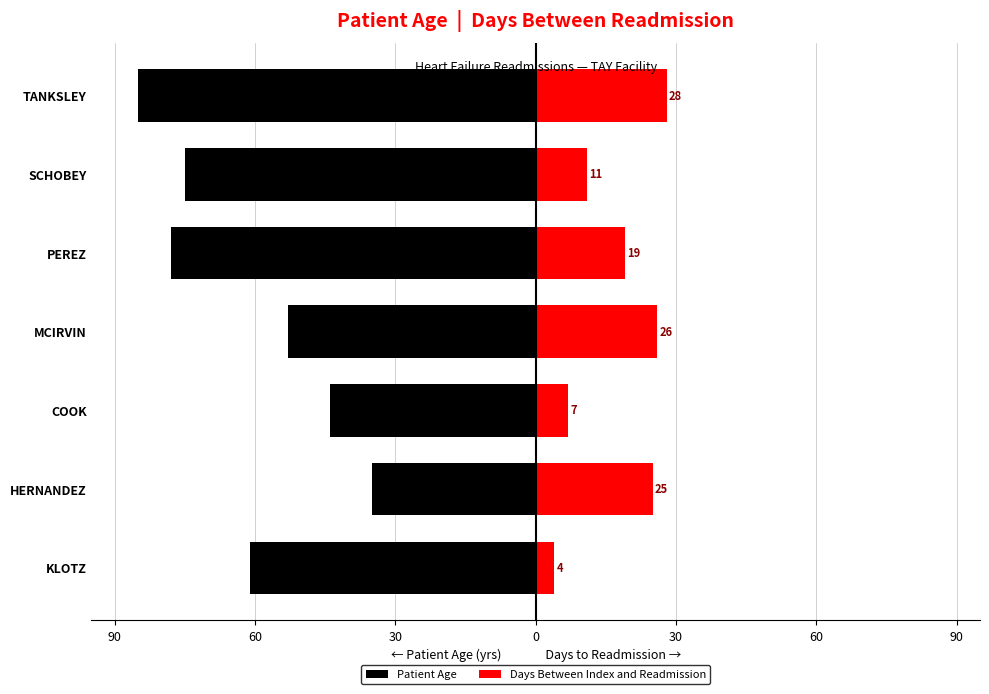

Reading left to right, extract all data points from this chart.

Patient Age: -61	-35	-44	-53	-78	-75	-85
Days Between Index and Readmission: 4	25	7	26	19	11	28